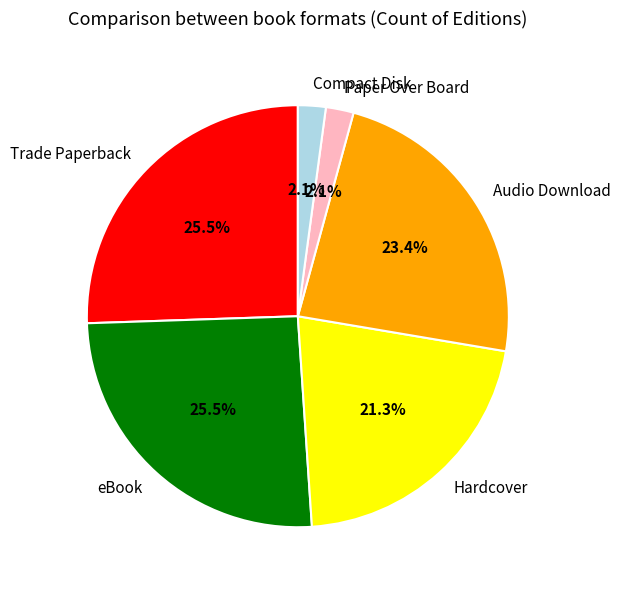

Does any single category account for the majority?

No